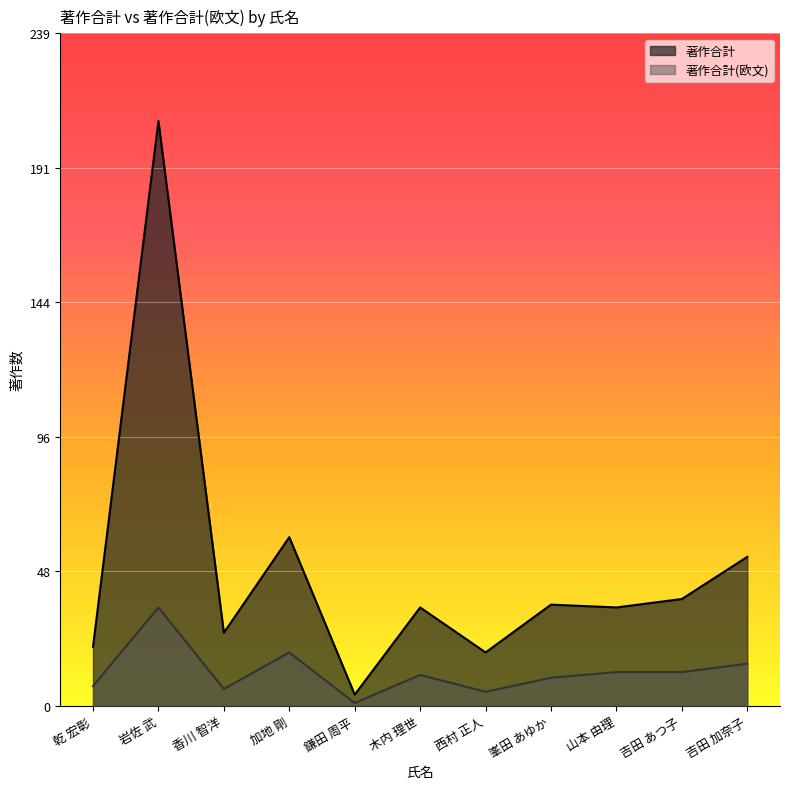

Where is the first local maximum for 著作合計(欧文)?

岩佐 武